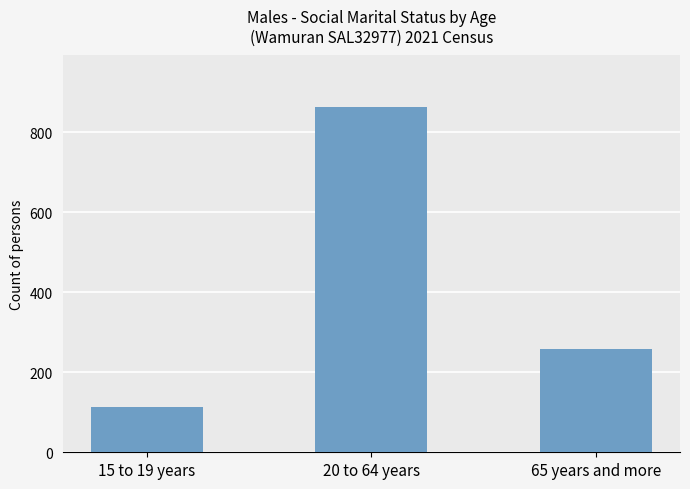

What is the greatest value displayed?

863